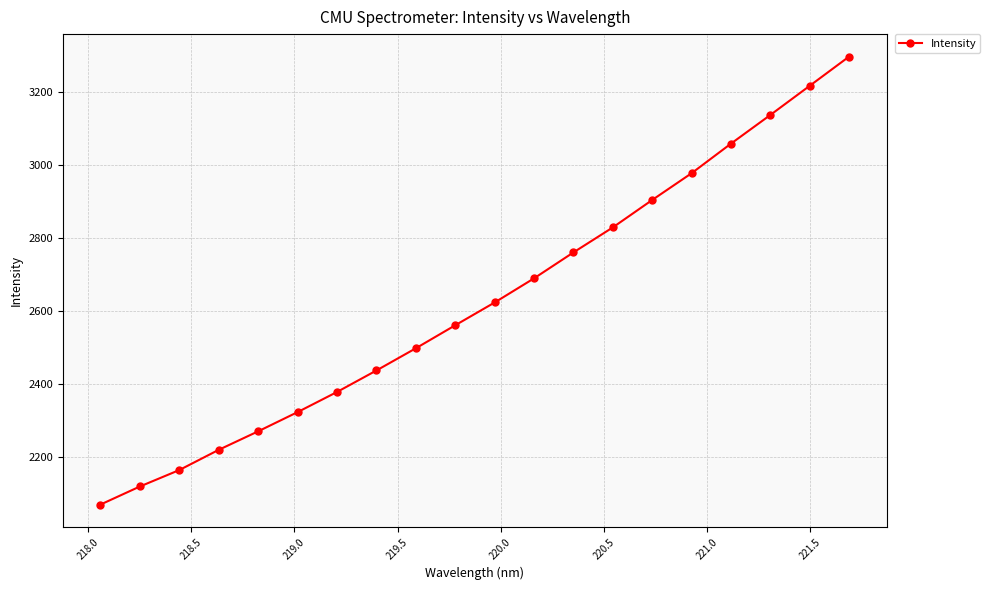

What is the difference between the maximum and minimum values?

1226.8